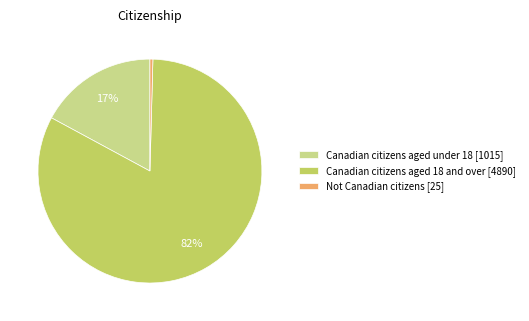

The Canadian citizens aged 18 and over [4890] slice represents 82% of the pie. True or false?

True